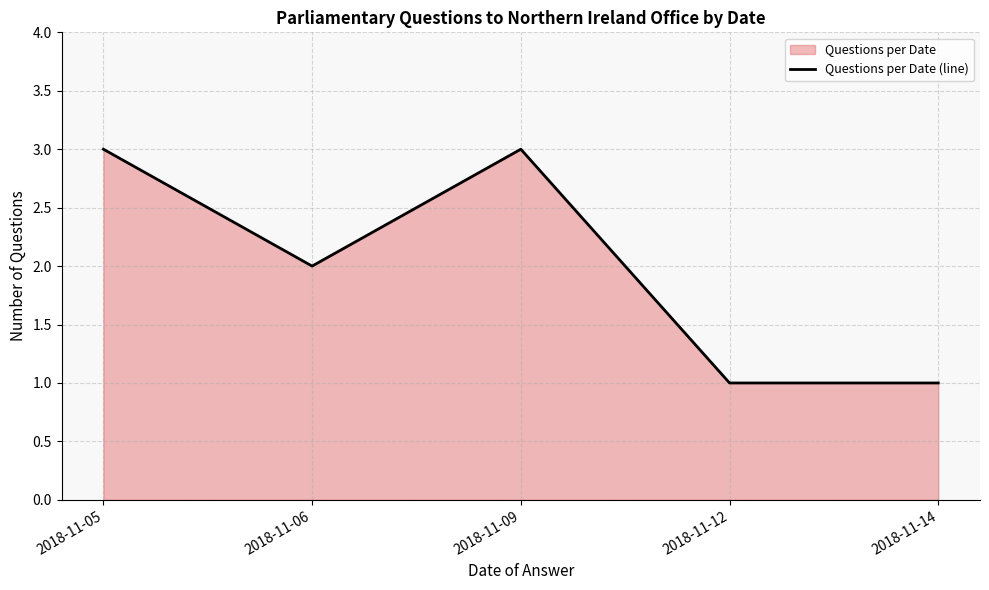

Reading left to right, transcribe all the data shown in this chart.

2018-11-05=3	2018-11-06=2	2018-11-09=3	2018-11-12=1	2018-11-14=1